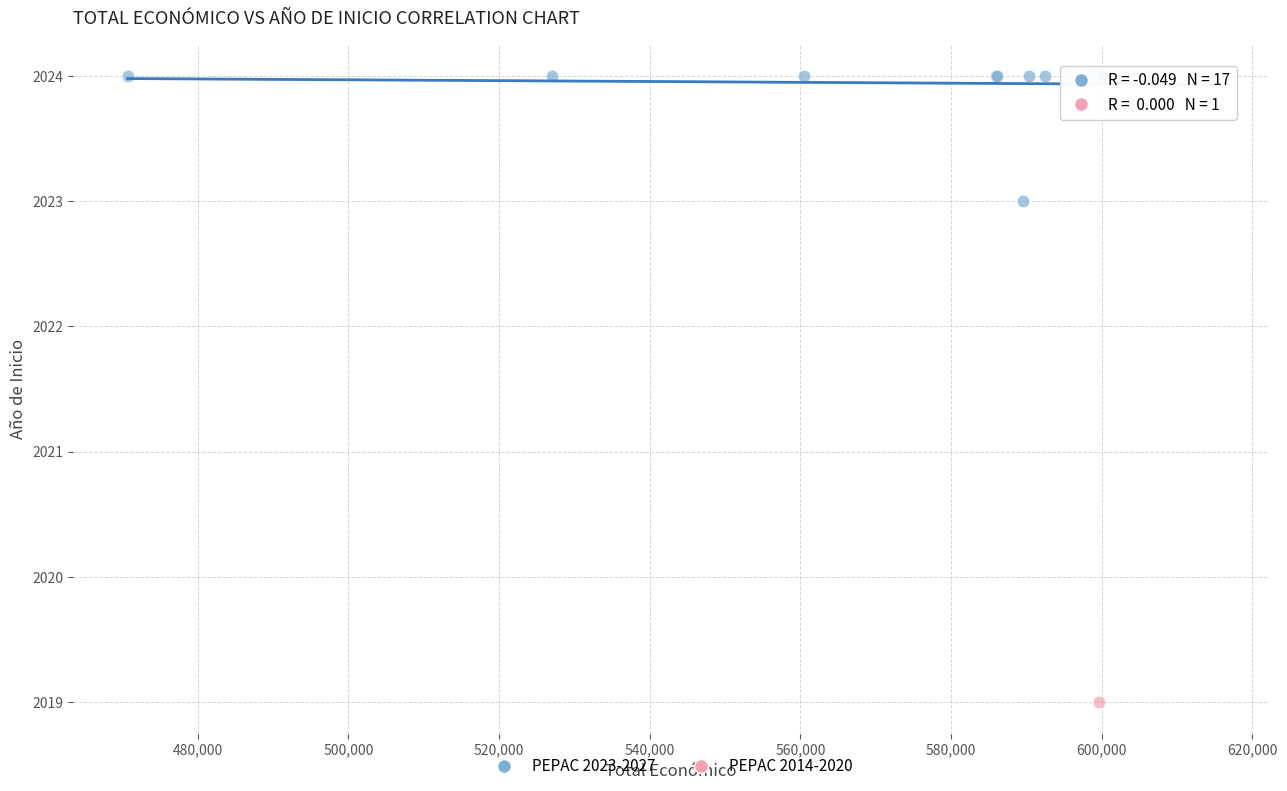

What are all the series names shown in the legend?

PEPAC 2023-2027, PEPAC 2014-2020